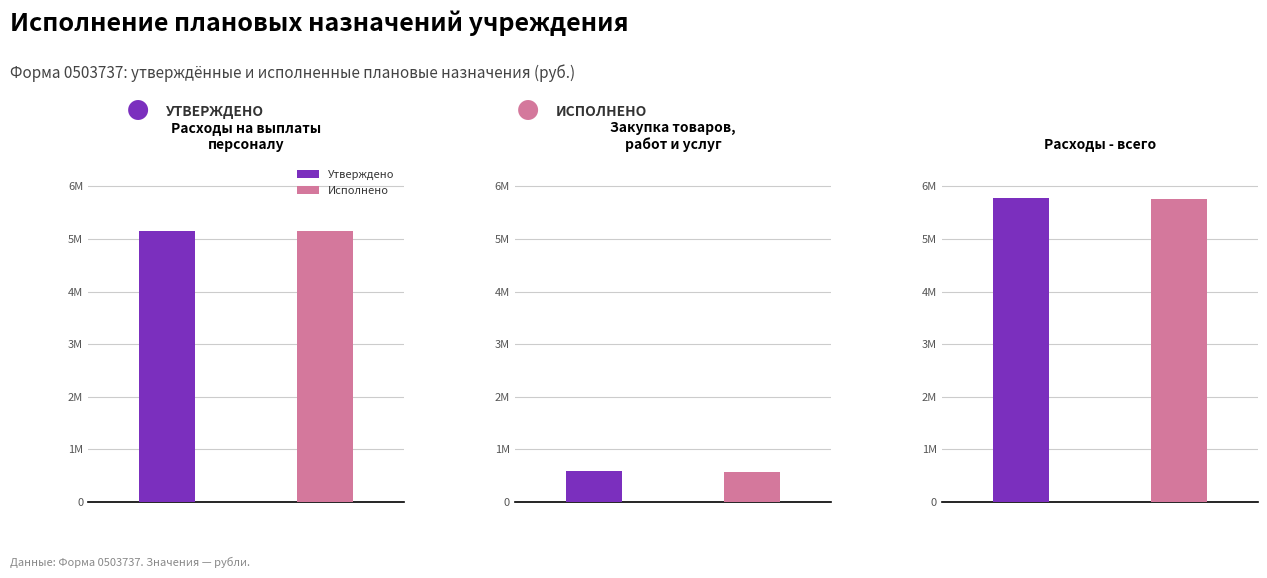

What is the spread (max minus min) of values at Расходы - всего?

12408.4